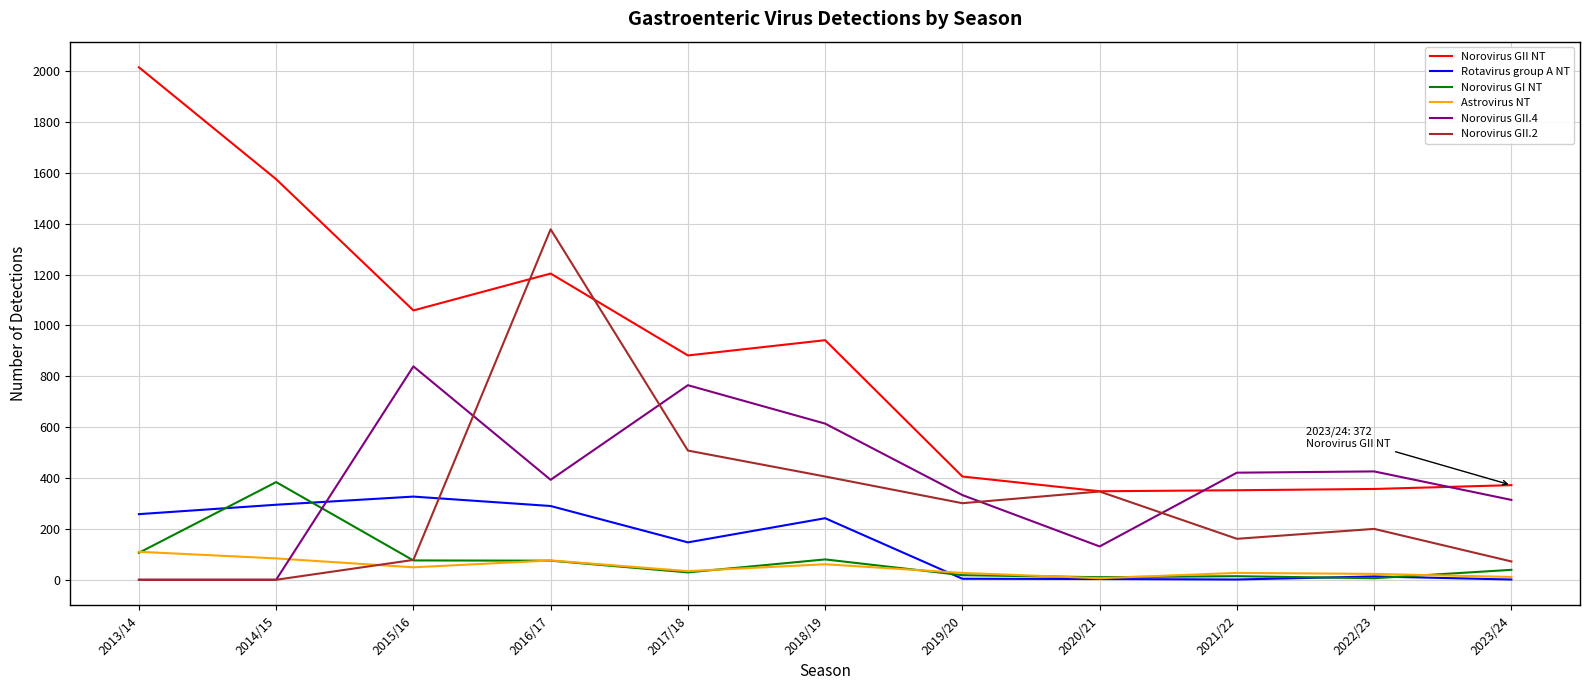

Which series changed the most between 2015/16 and 2021/22?

Norovirus GII NT